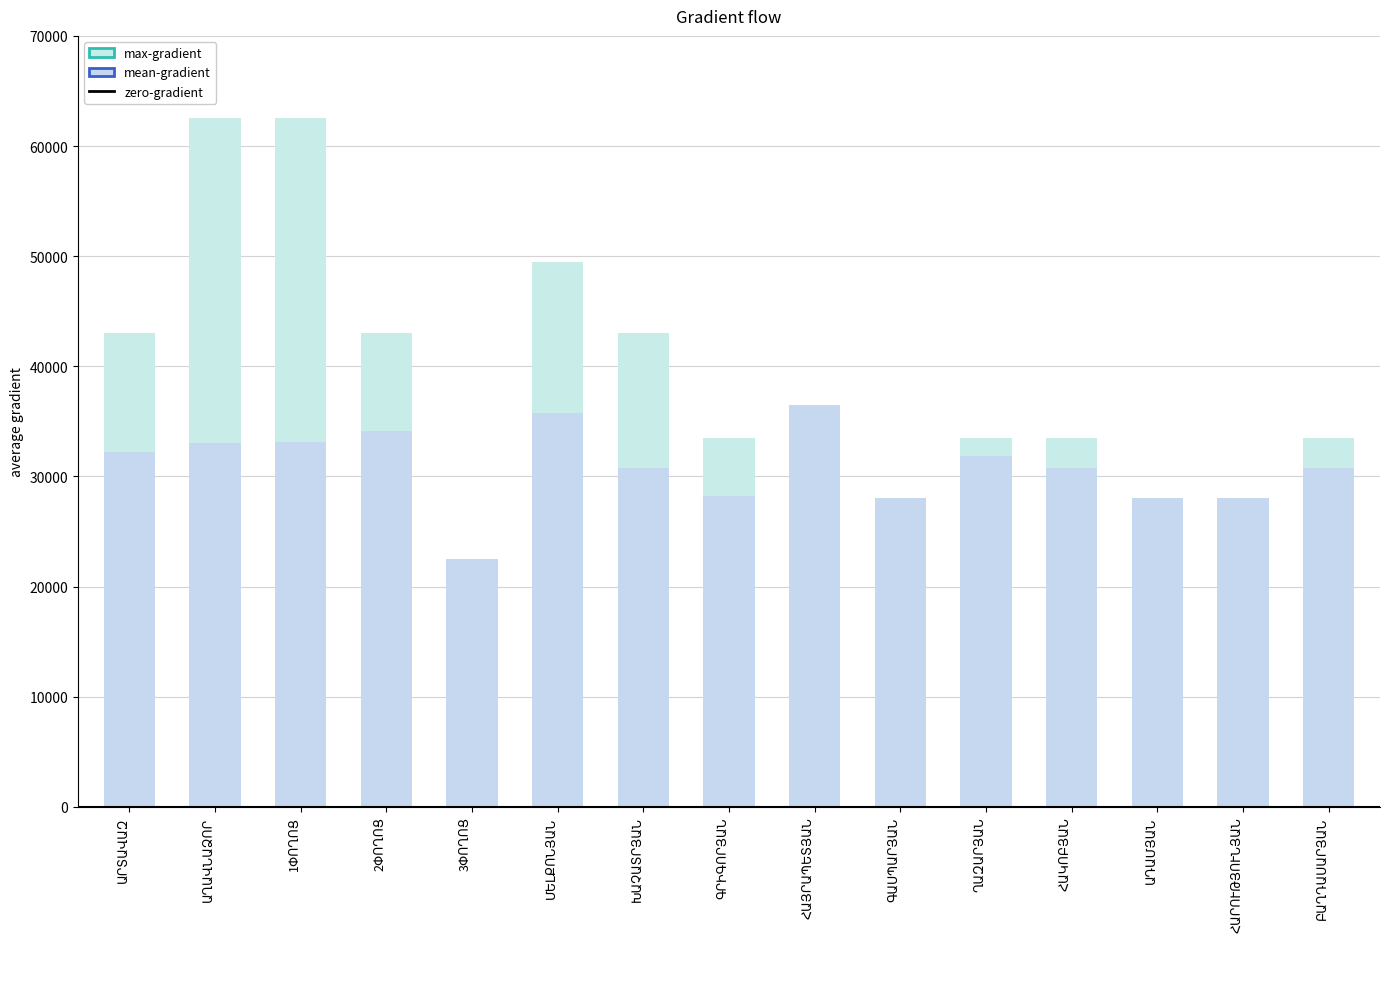

At ՀԱՐՈՒԹՅՈՒՆՅԱՆ, list the series in order from smallest to largest.

max-gradient, mean-gradient